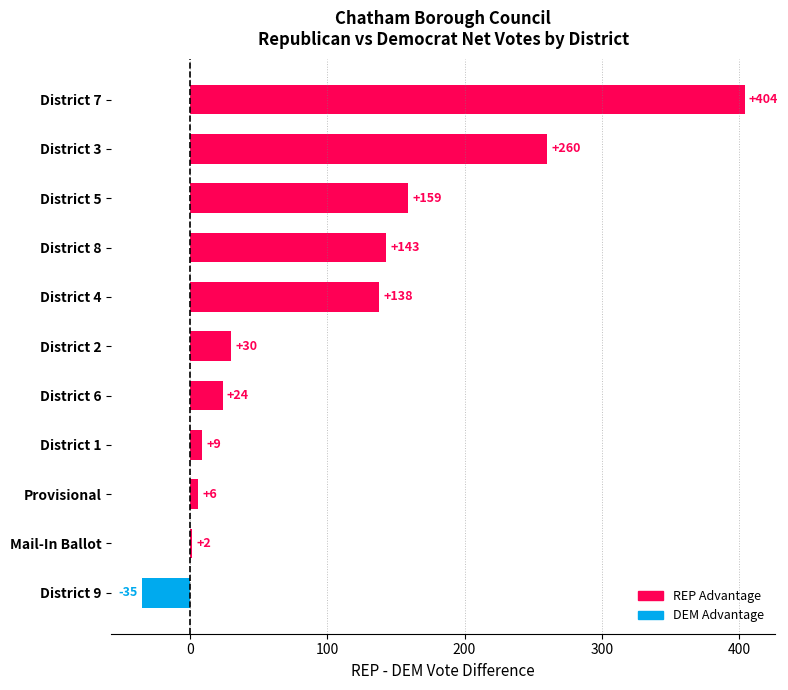

What is the sum of all values?

1140